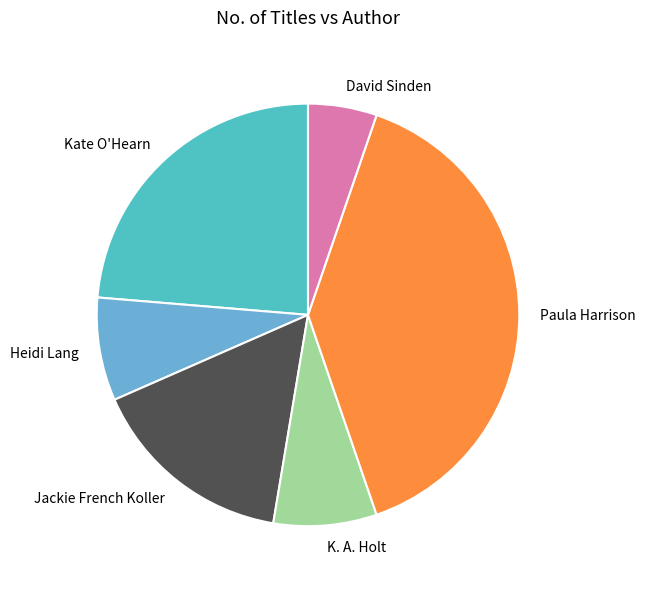

Approximately how many times larger is the value at Jackie French Koller compared to Heidi Lang?

2.0